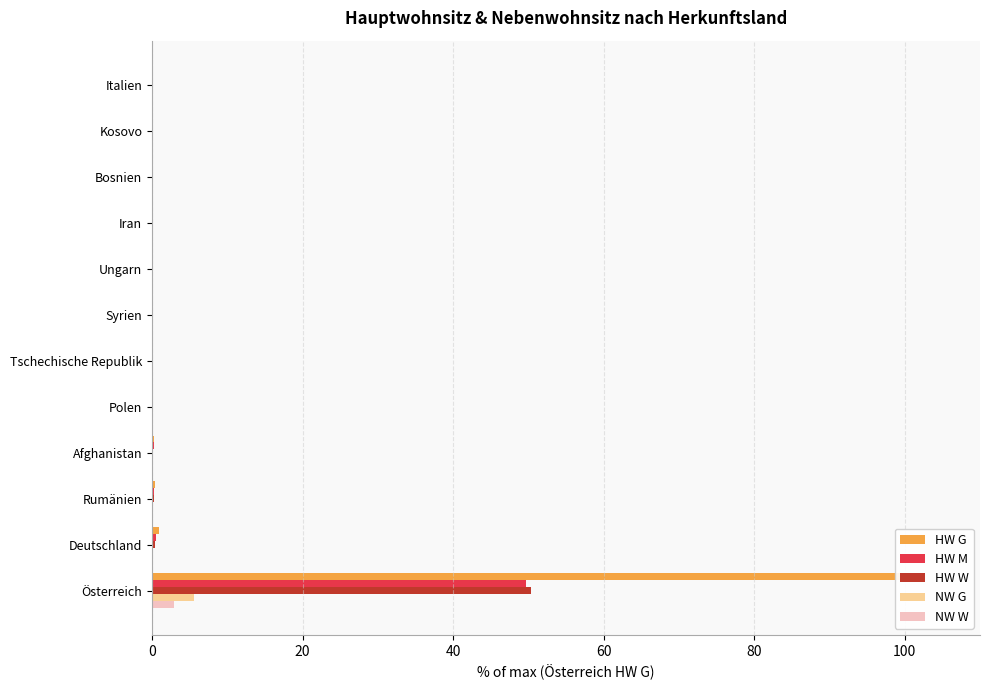

What is the average value of the HW M series?

4.3